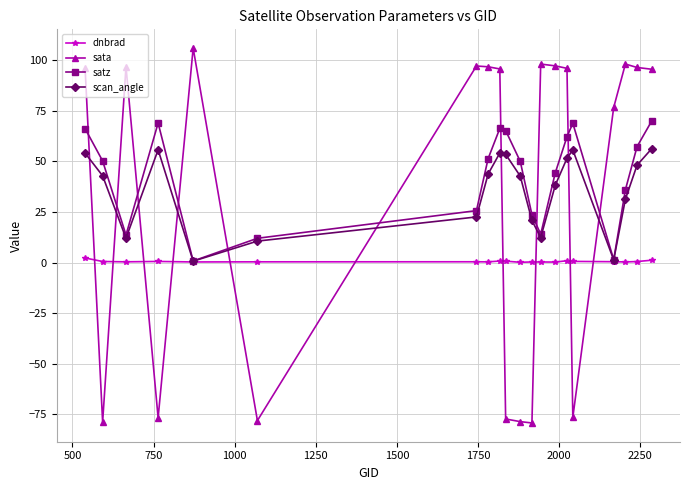

What is the value of the satz point at the 19th from the left?

57.3